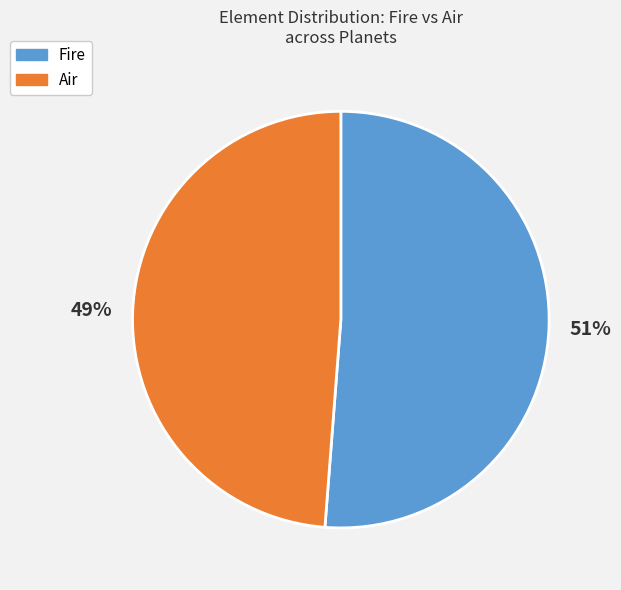

To the nearest percent, what is the average slice percentage?

50%